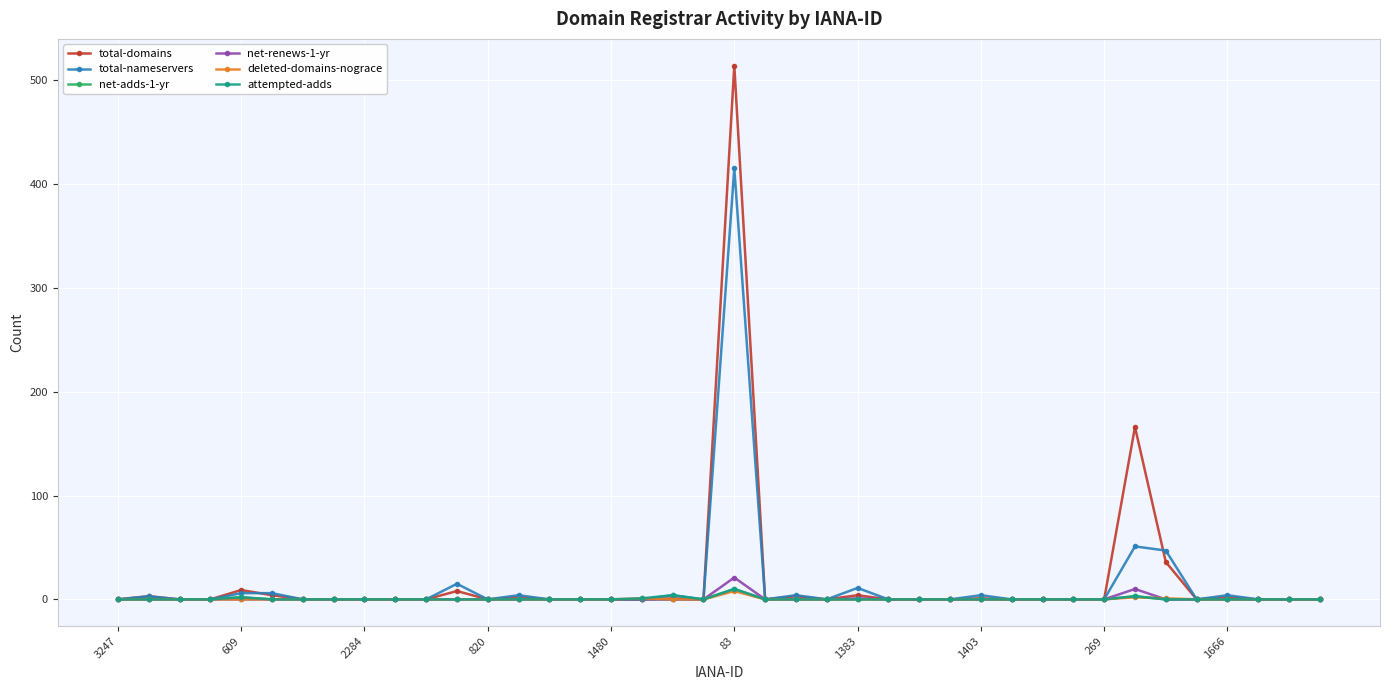

What is the difference between the maximum and minimum values in the attempted-adds series?

10